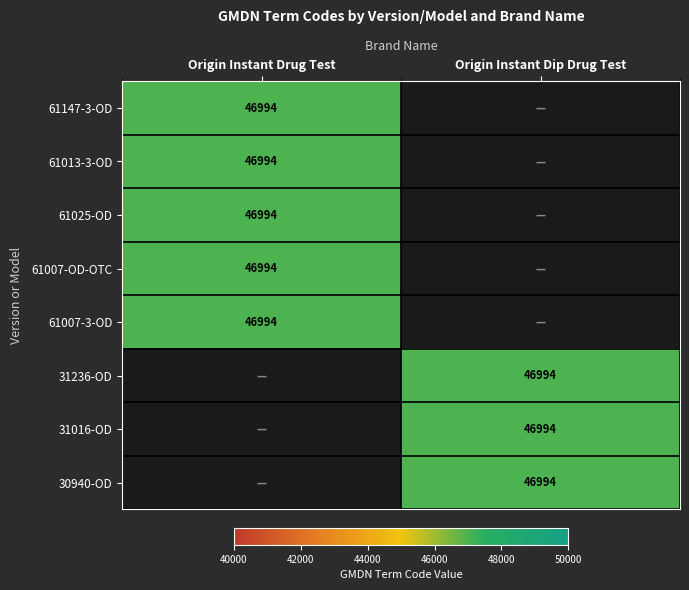

The Origin Instant Drug Test series shows 29203 at 2. True or false?

False